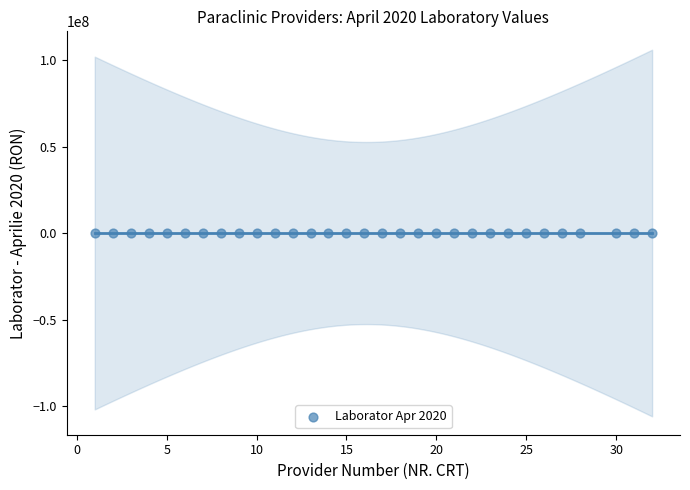

What is the range of Y values (max minus min)?

283728.9